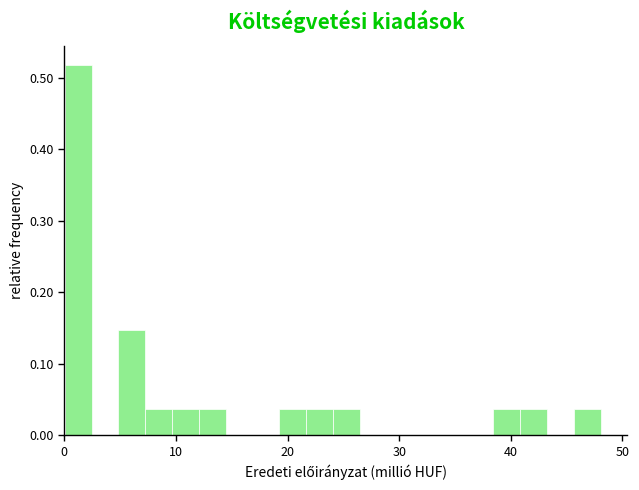

Read against the x-axis, roughly where is the centre of the tallest bar?

1